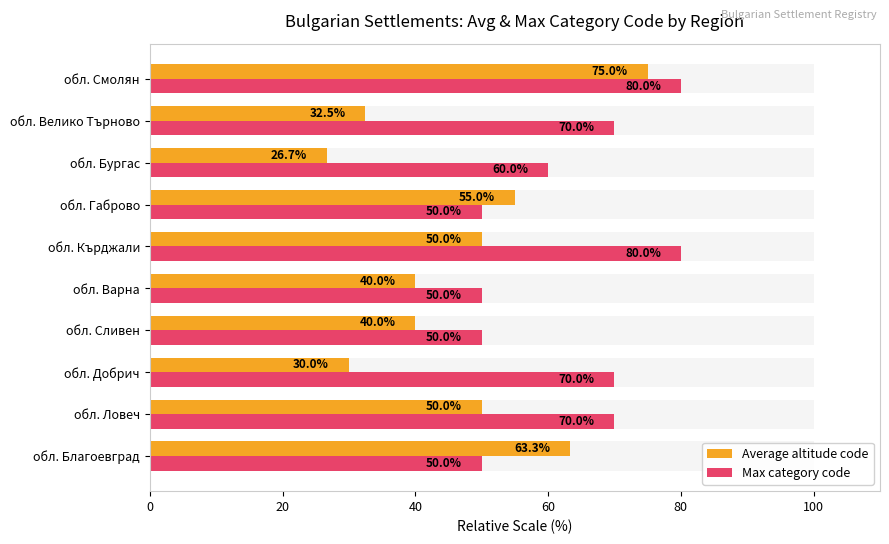

Rank the series at обл. Добрич from lowest to highest value.

Average altitude code, Max category code